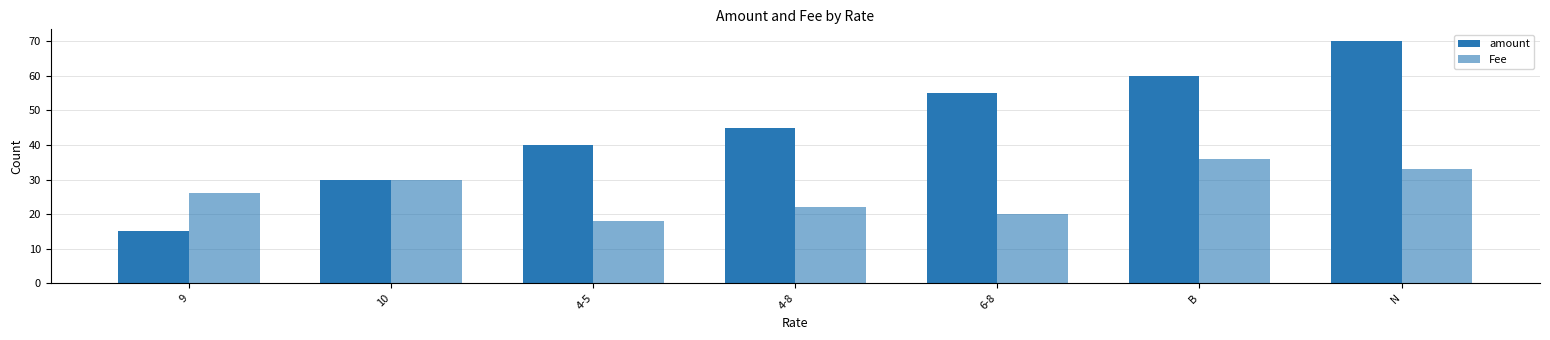

How many Fee values are between 20 and 33?

5